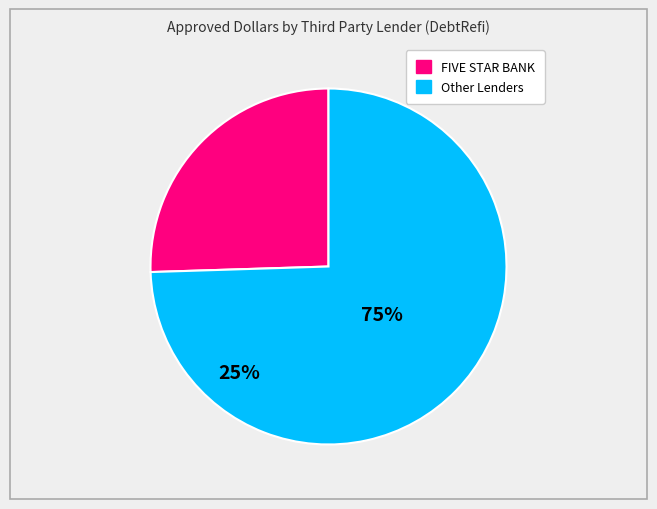

Does any single category account for the majority?

Yes